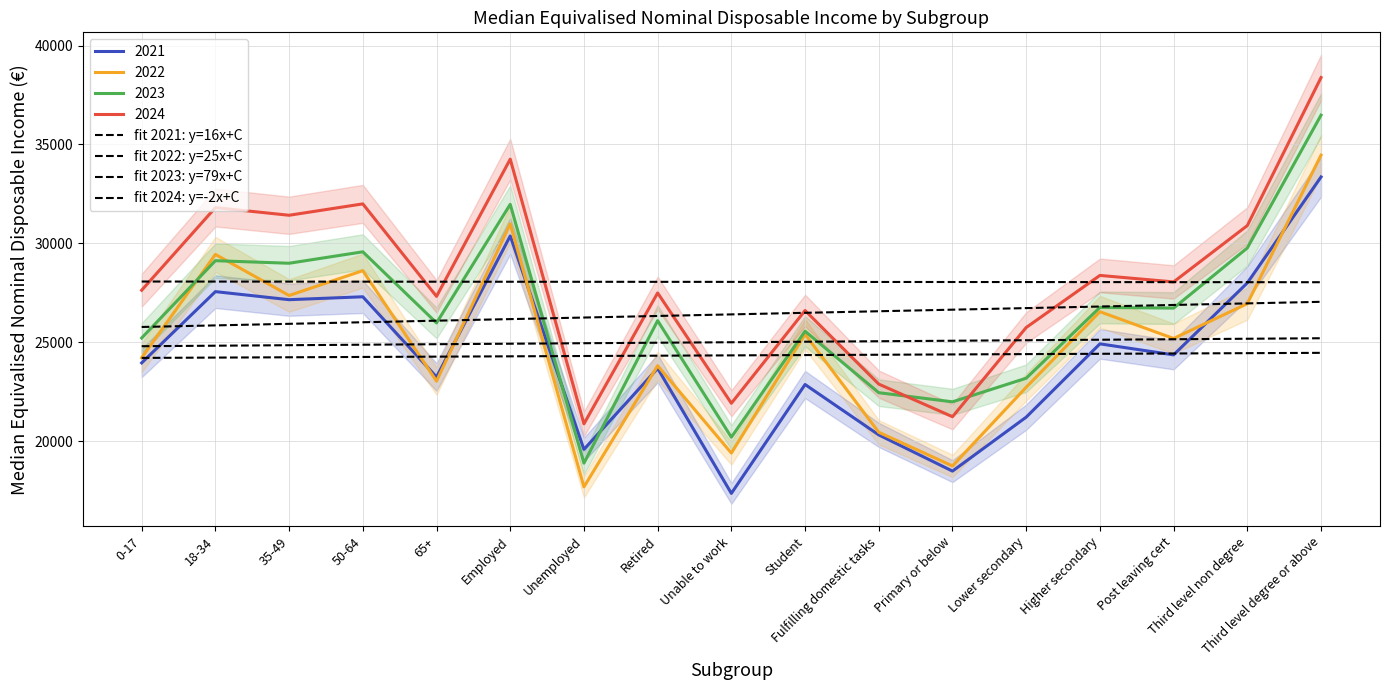

What is the spread (max minus min) of values at 35-49?

3822.0